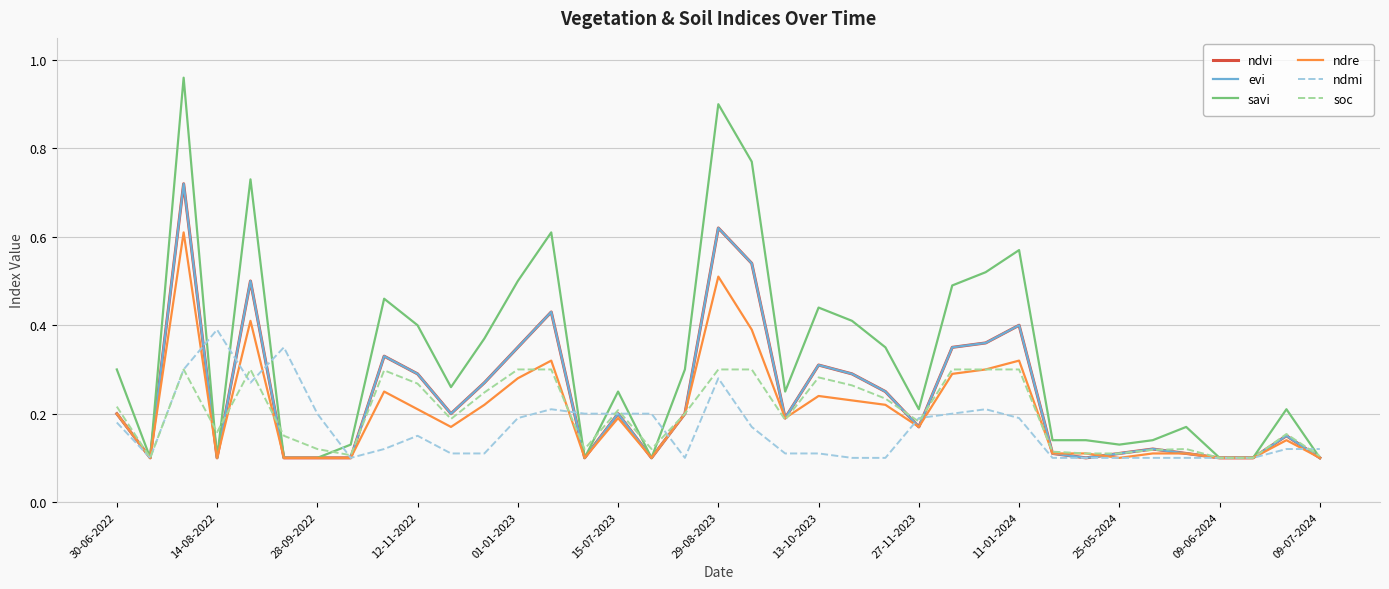

True or false: ndvi has more than 0 points higher than both neighbors.

True